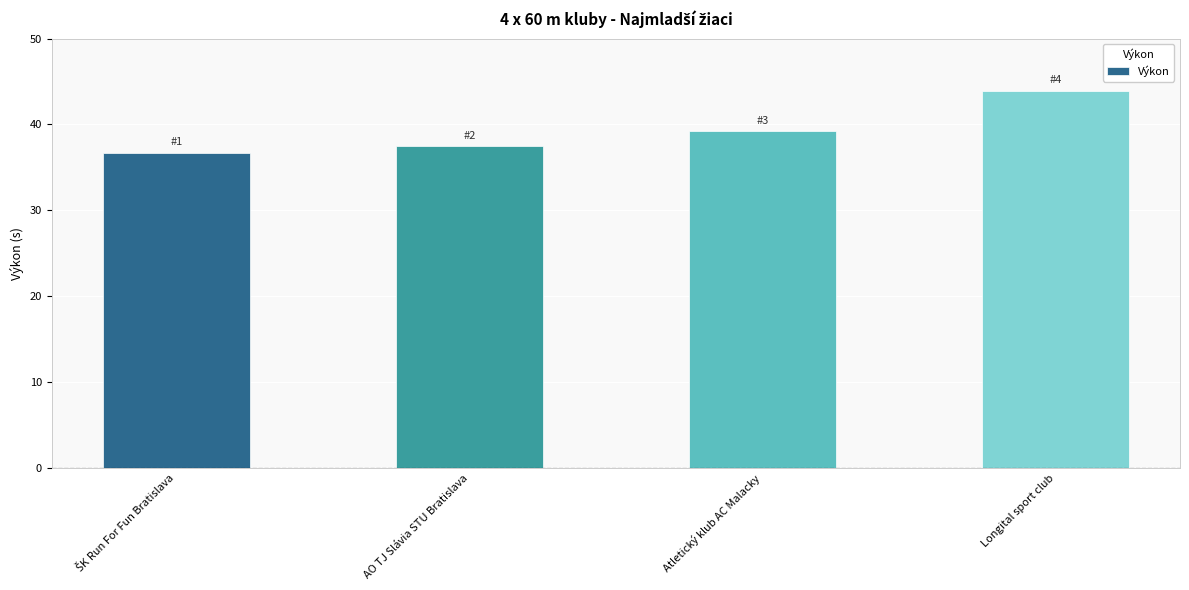

What is the difference between the maximum and minimum values?

7.2